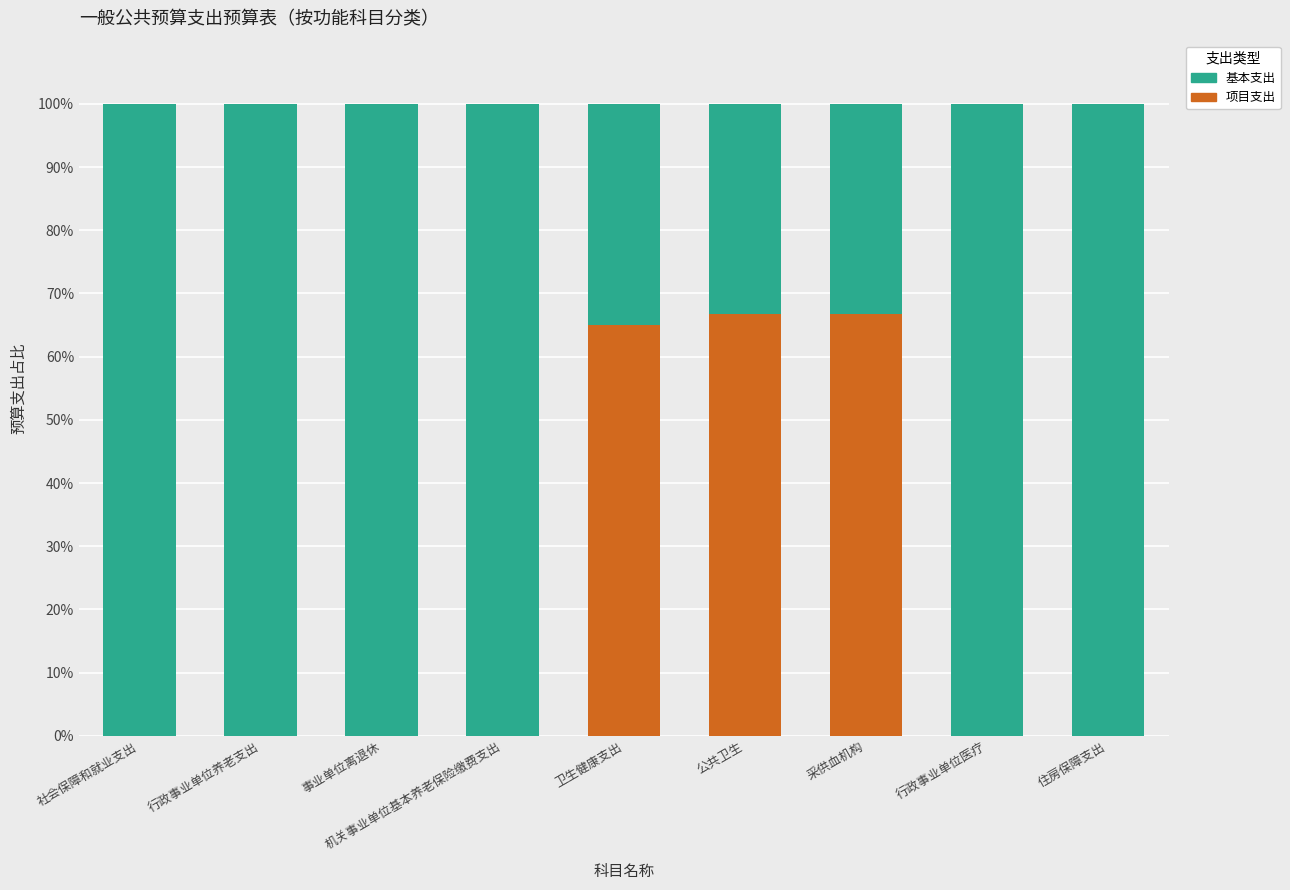

The 项目支出 series shows 66.7 at 公共卫生. True or false?

True